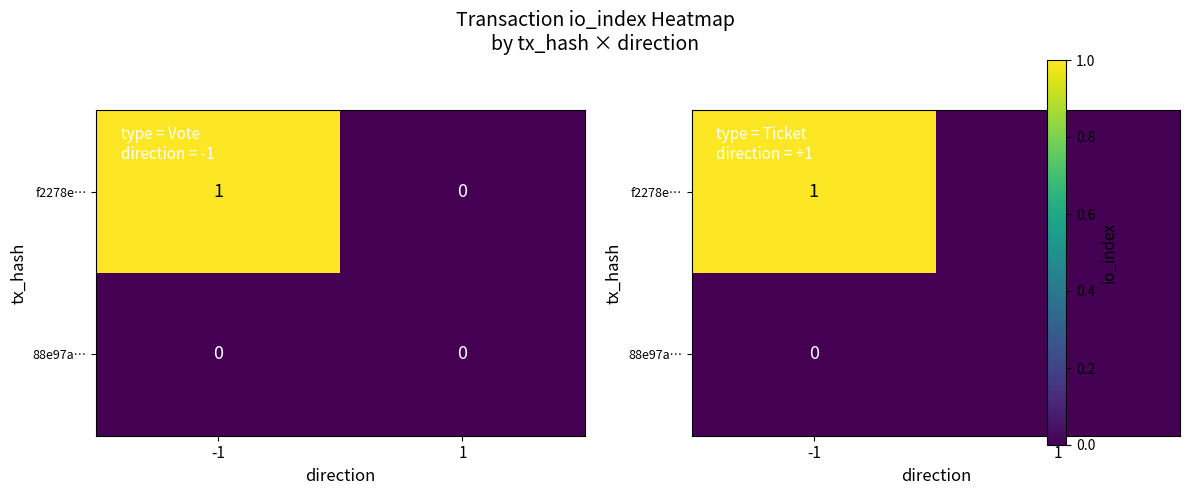

True or false: f2278e… has a value of 2 at -1.

False